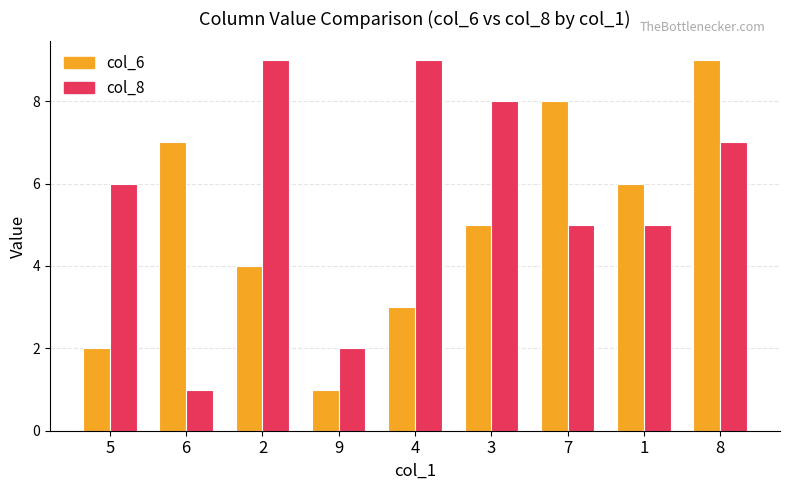

Reading right to left, extract all data points from this chart.

col_6: 8=9	1=6	7=8	3=5	4=3	9=1	2=4	6=7	5=2
col_8: 8=7	1=5	7=5	3=8	4=9	9=2	2=9	6=1	5=6